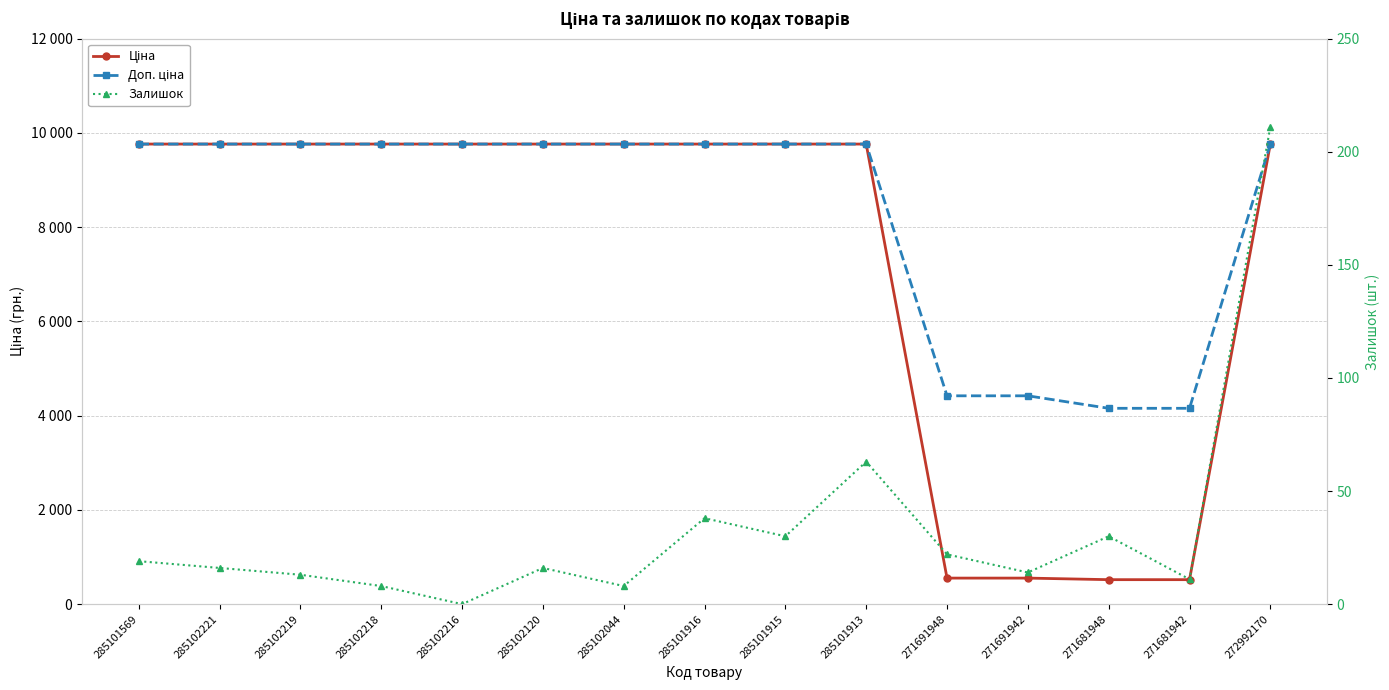

List the labels in order of Доп. ціна value, smallest first.

271681948, 271681942, 271691948, 271691942, 285101569, 285102221, 285102219, 285102218, 285102216, 285102120, 285102044, 285101916, 285101915, 285101913, 272992170